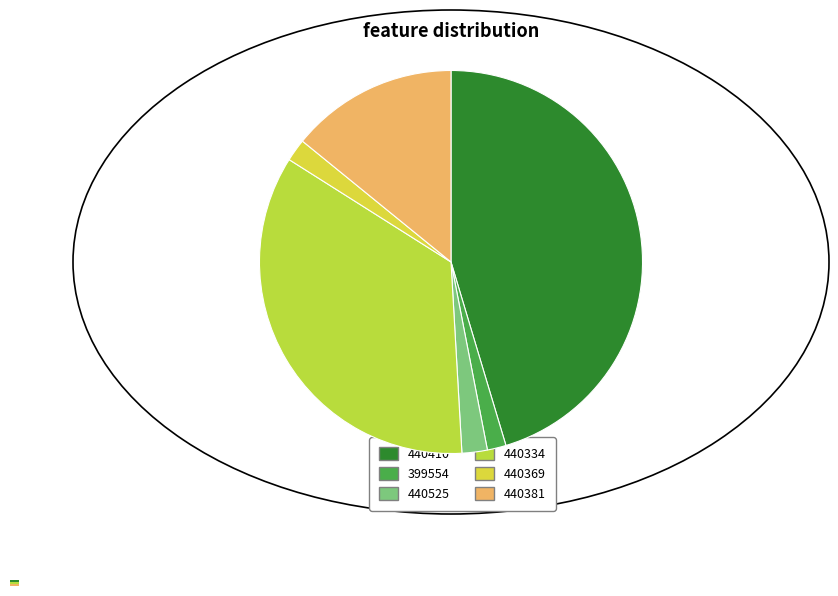

Does PUE240302440410 account for over 50% of the chart?

No